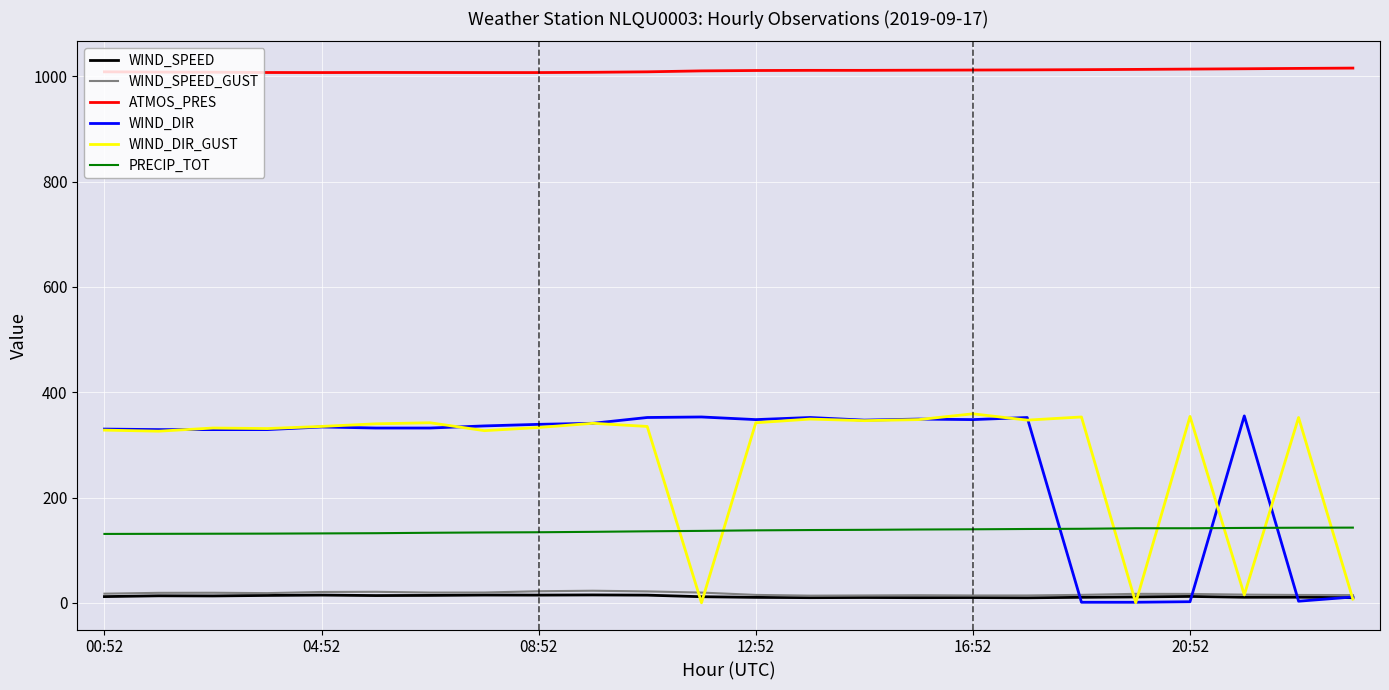

Which series has the largest total across all categories?

ATMOS_PRES